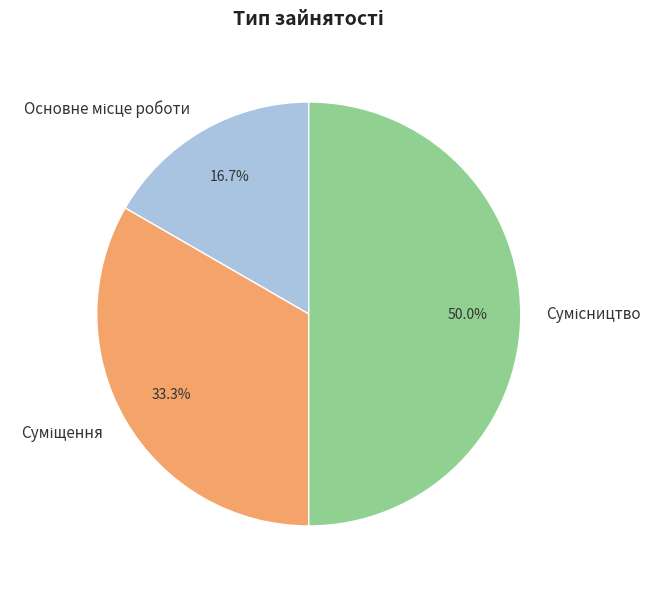

How many slices are in this pie chart?

3